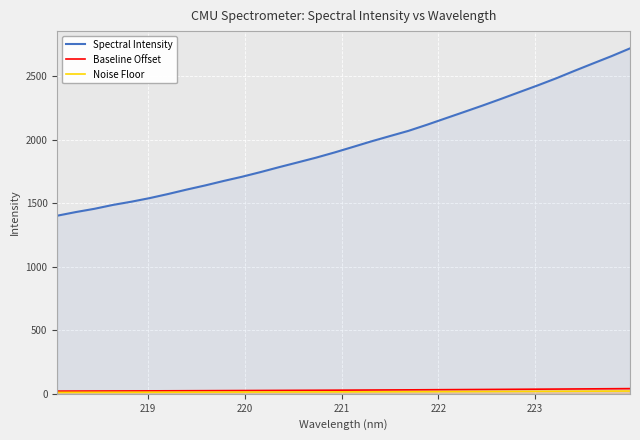

Which series has the largest range (max minus min)?

Spectral Intensity